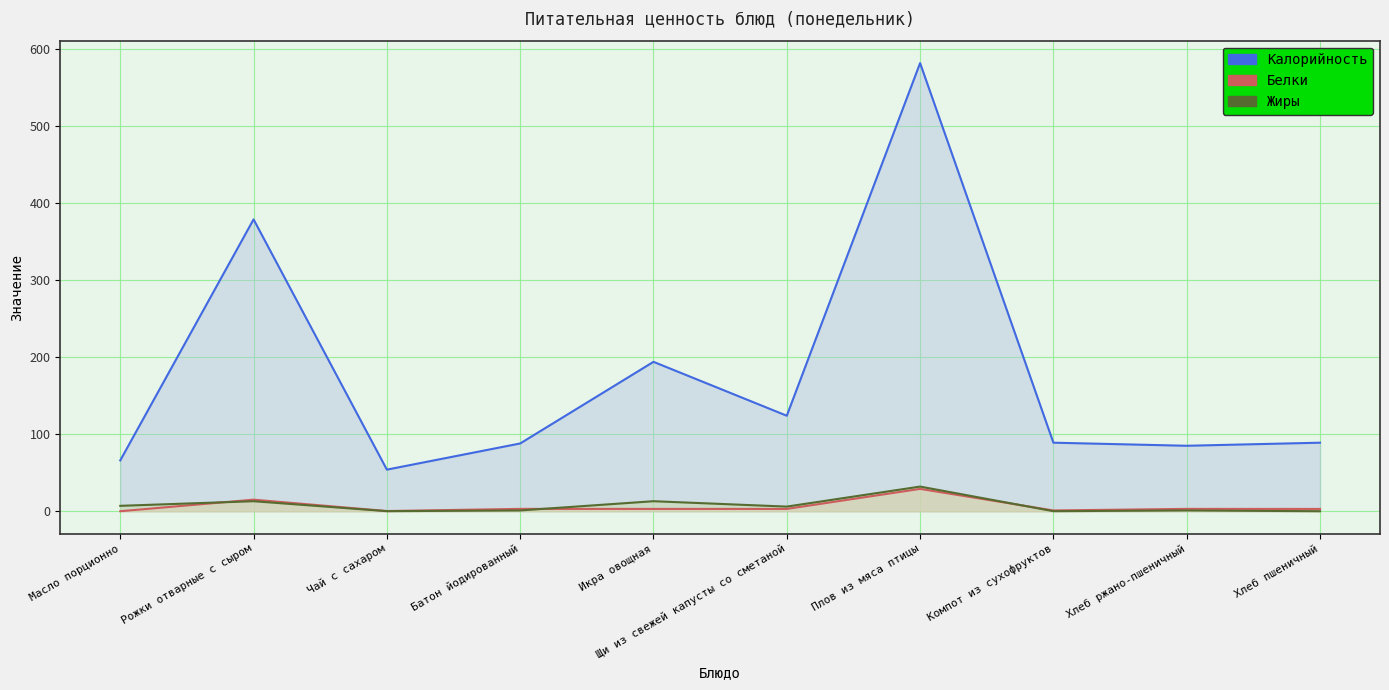

At which label is Белки (линия) closest to 14?

Рожки отварные с сыром